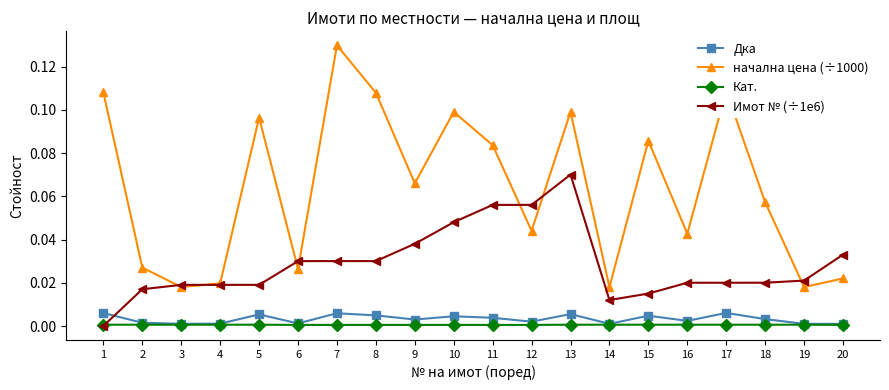

True or false: Кат. and начална цена (÷1000) cross at least once.

False